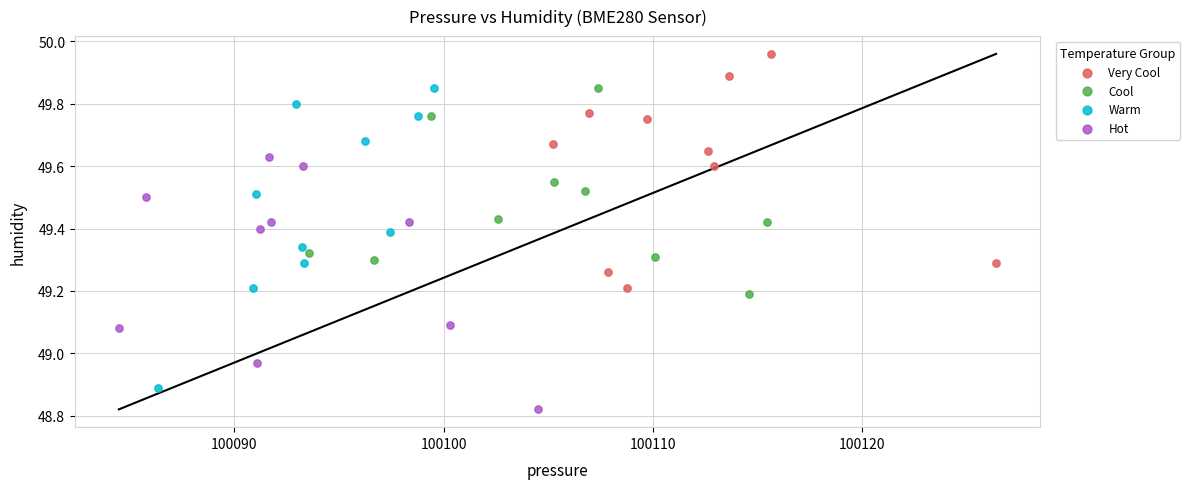

Which series reaches the maximum Y coordinate?

Very Cool